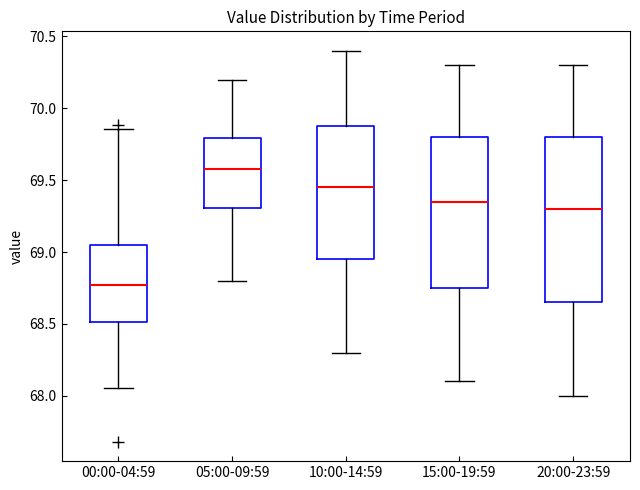

Comparing the boxes themselves (not the whiskers), which one is the tallest?

20:00-23:59